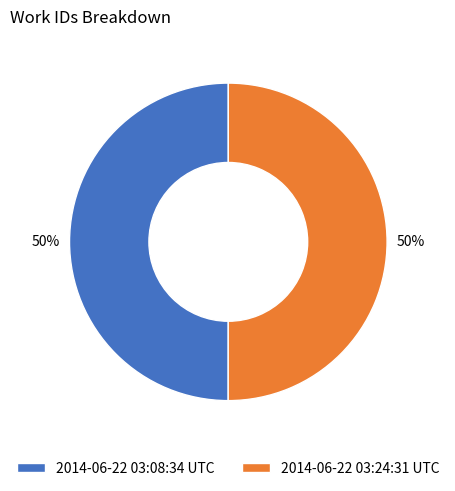

To the nearest percent, what portion does 2014-06-22 03:24:31 UTC represent?

50%